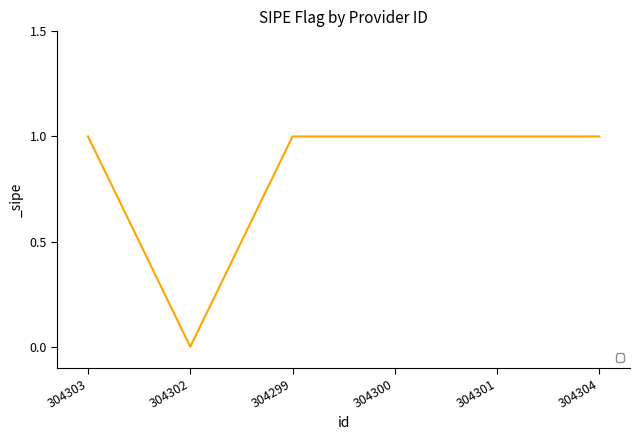

The chart shows a value of 2 at 304300. True or false?

False